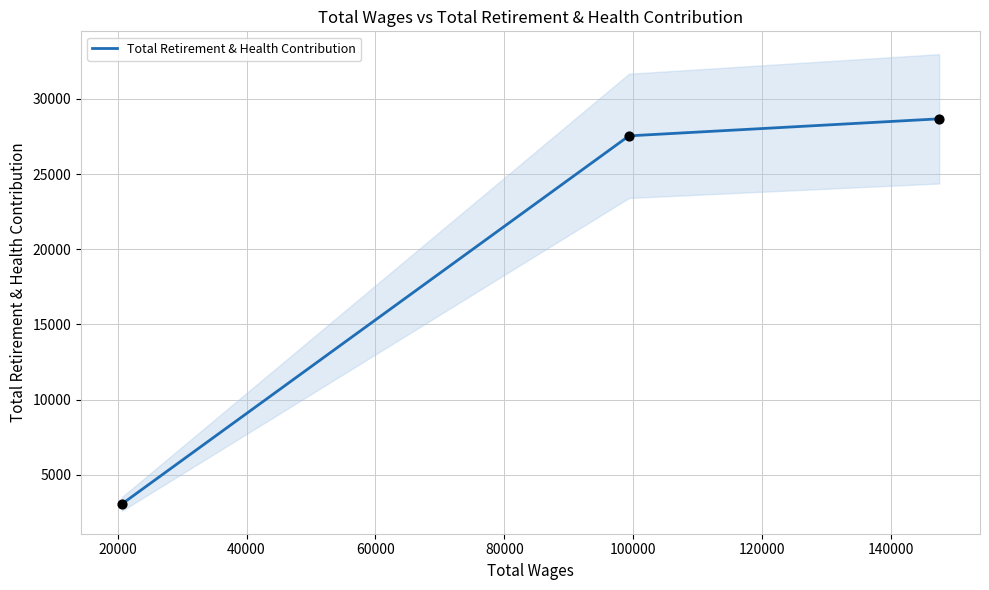

What is the highest value of the Total Retirement & Health Contribution series?

28680